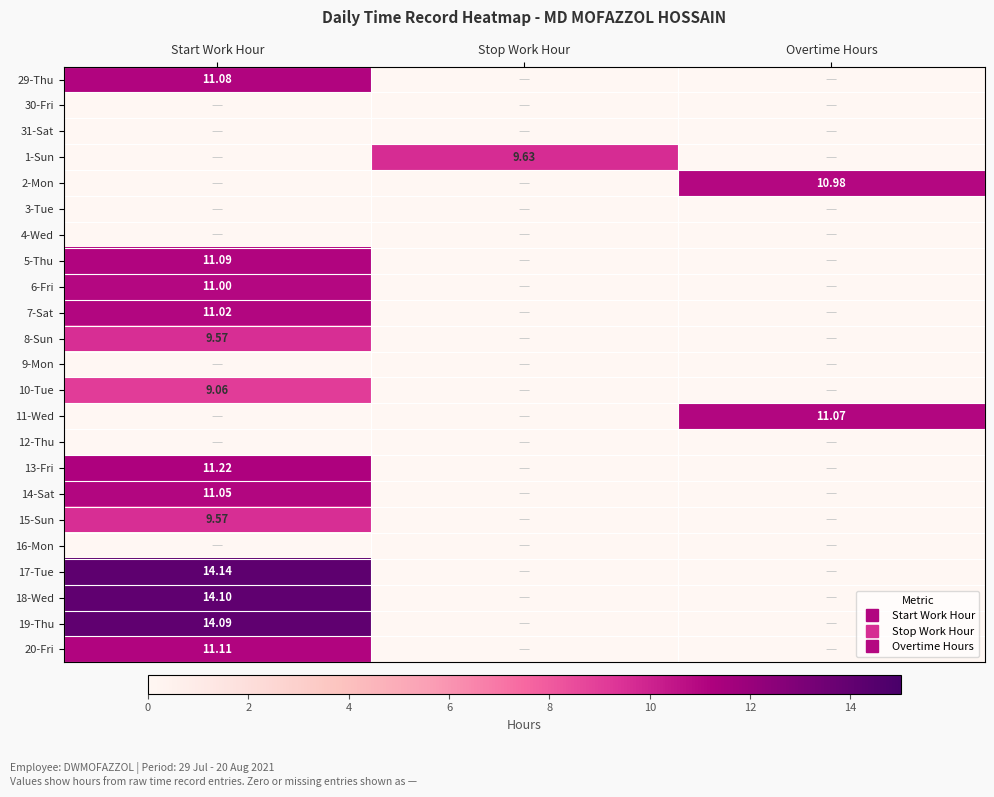

What is the average value of the 7-Sat series?

3.7